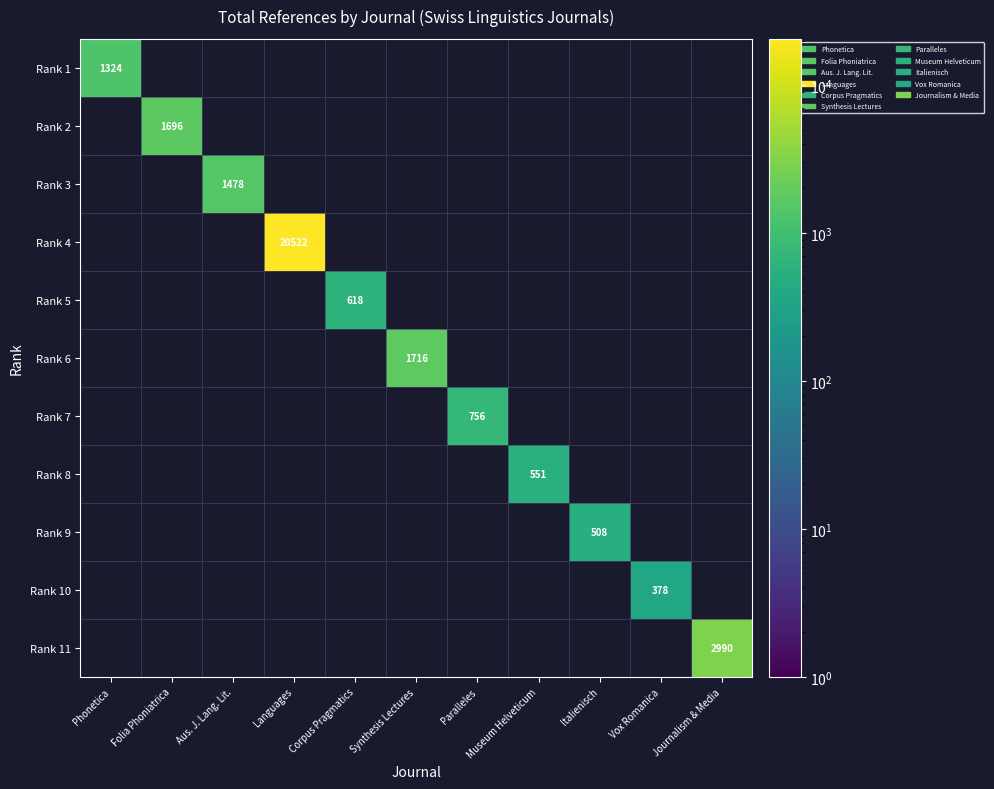

The value of Rank 6 at Synthesis Lectures is 1716. True or false?

True